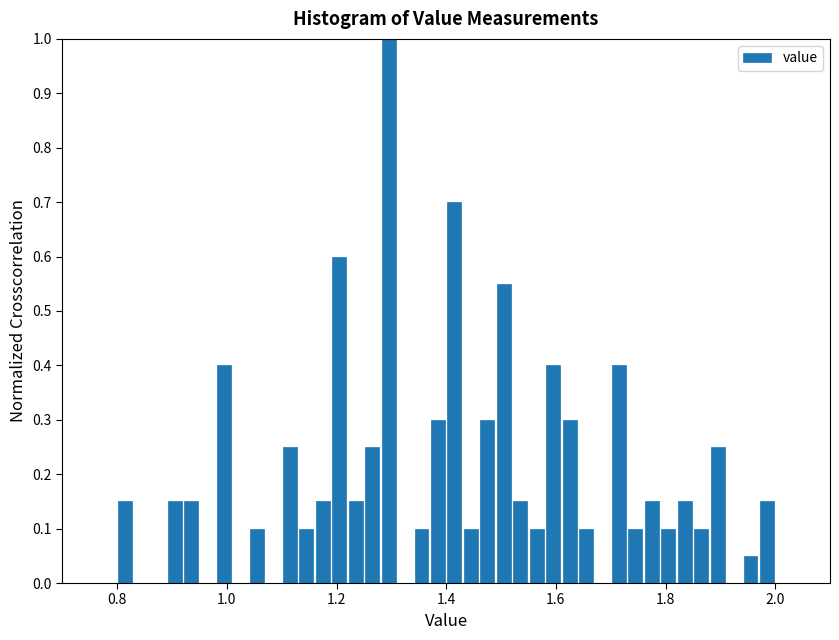

Around what value on the x-axis is the tallest bar? Give the approximate position of its centre, as read against the axis.

1.30